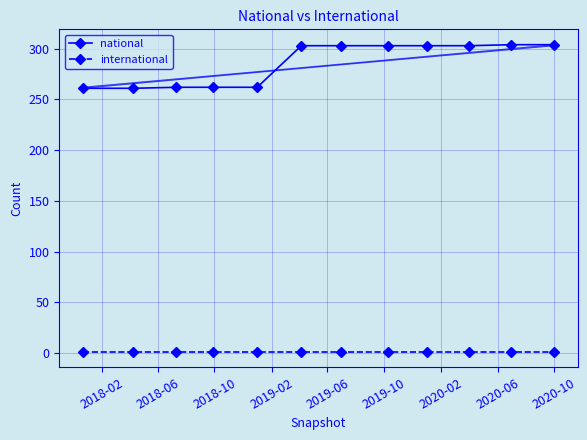

True or false: international and national cross at least once.

False